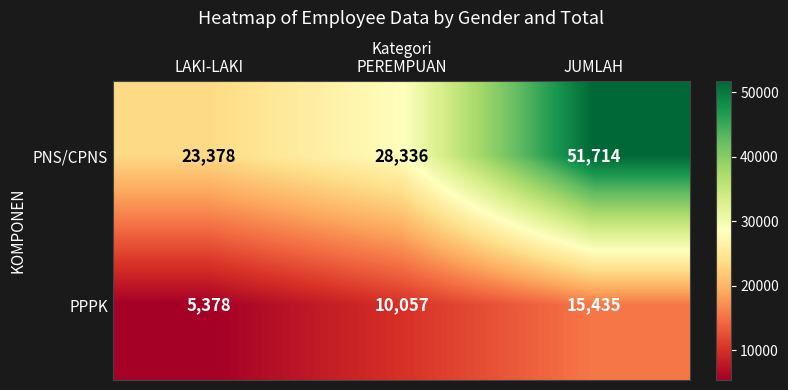

Which category has the highest value in the PPPK series?

JUMLAH